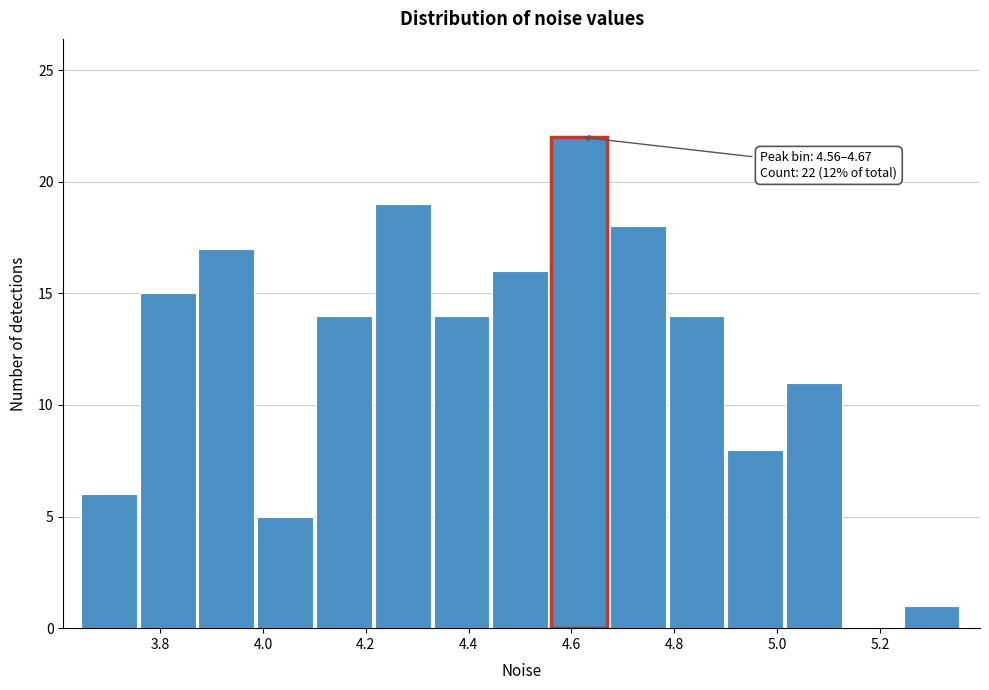

Over which range of the x-axis is the bar tallest?

4.56 to 4.68